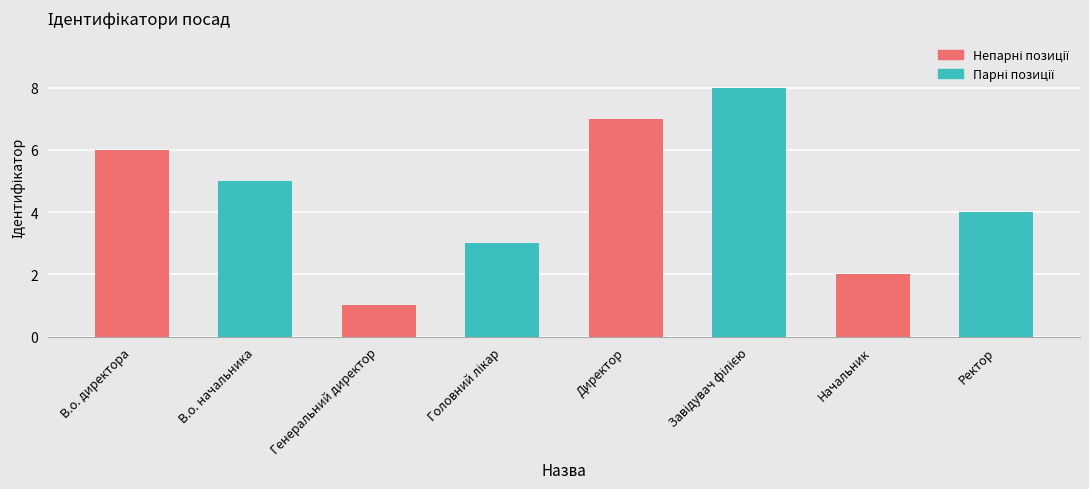

What is the greatest value displayed?

8